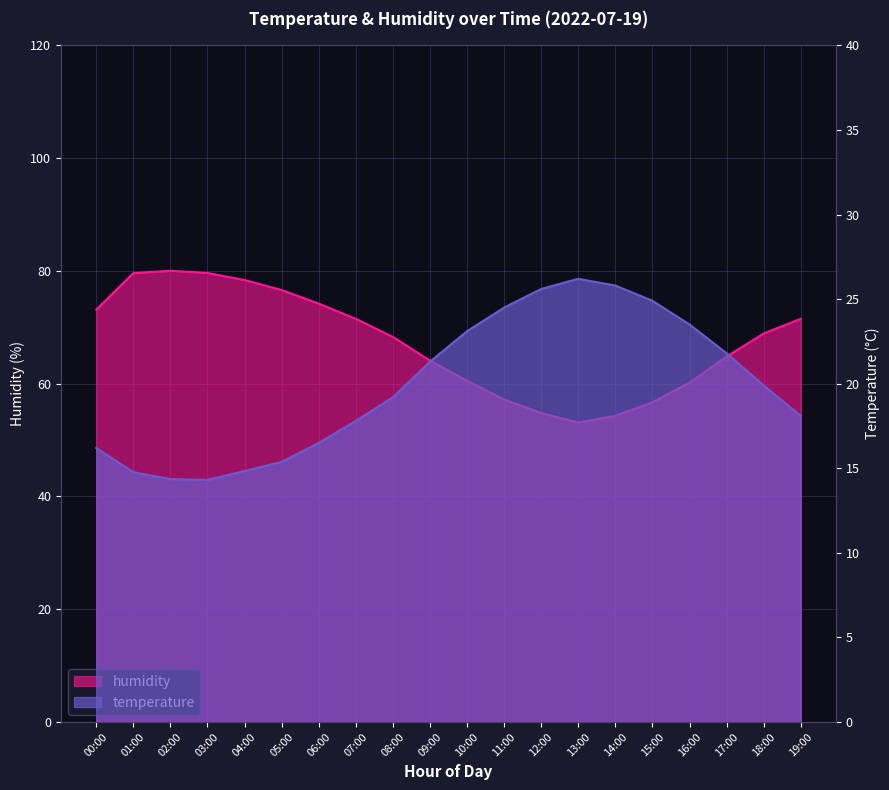

Which series has the widest spread of values?

humidity